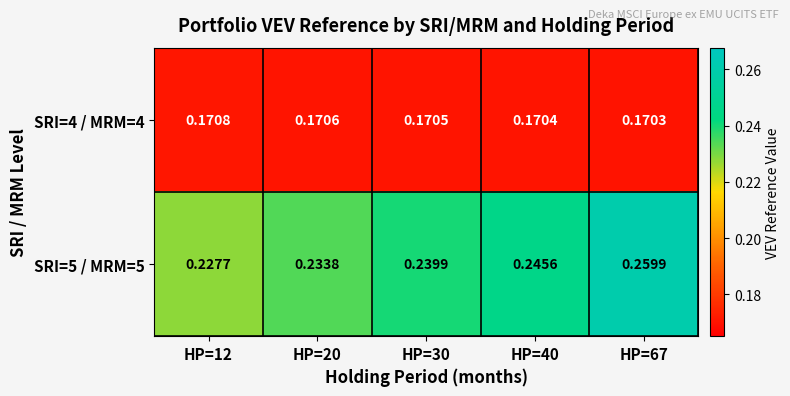

Is the value of SRI=5 / MRM=5 at HP=12 greater than the value of SRI=4 / MRM=4 at HP=30?

Yes